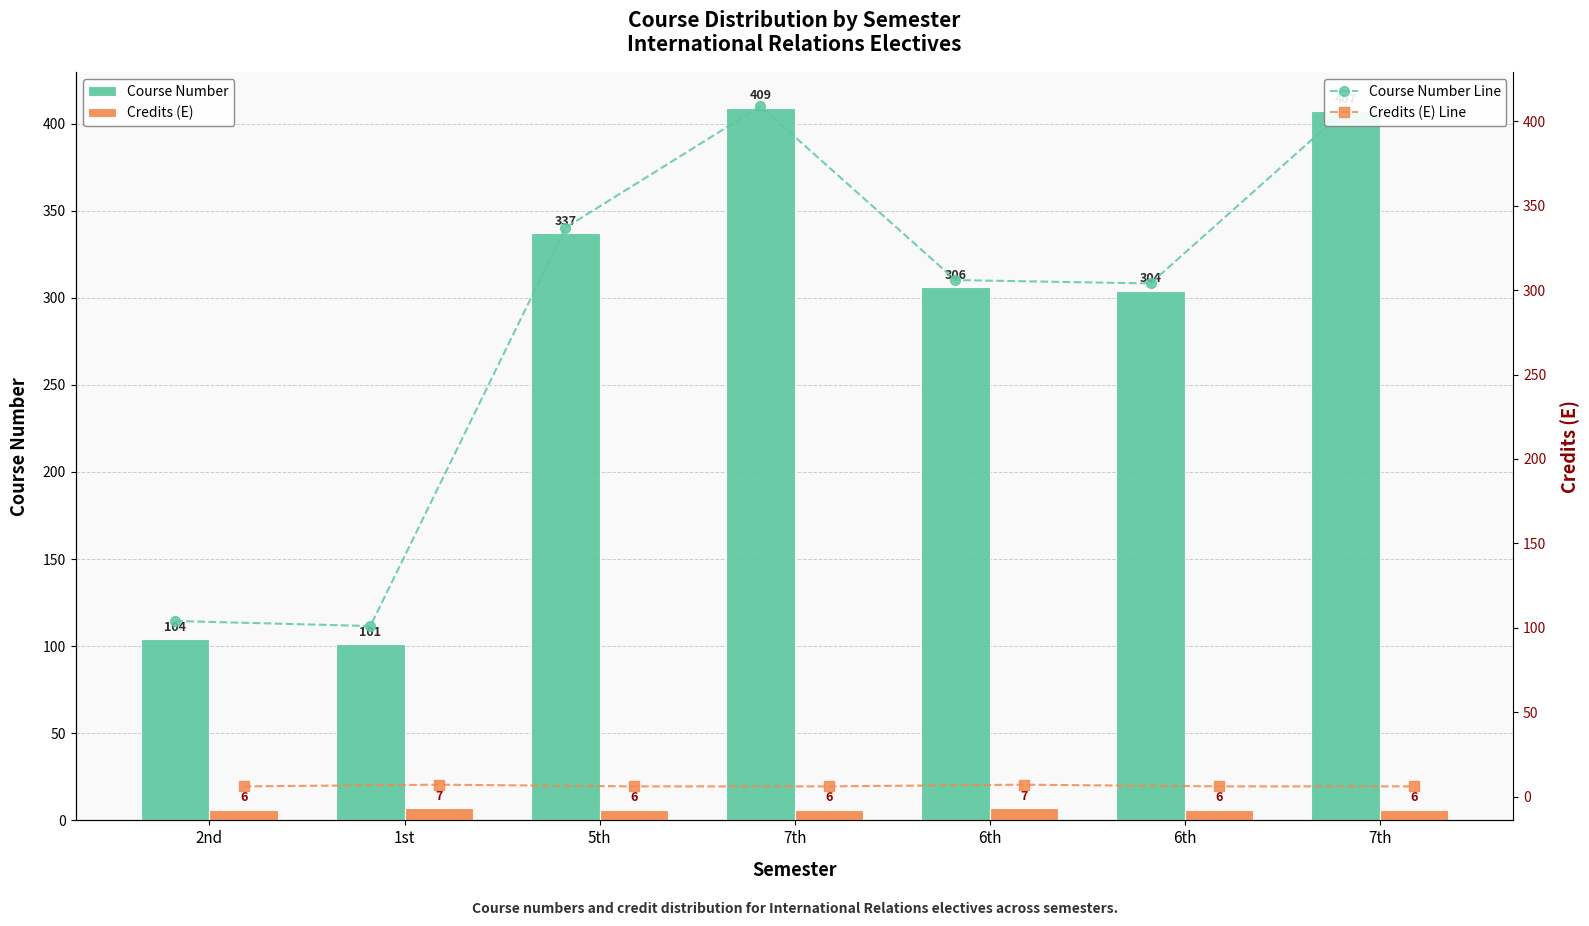

Is it true that Credits (E) equals 6 at 2nd?

True